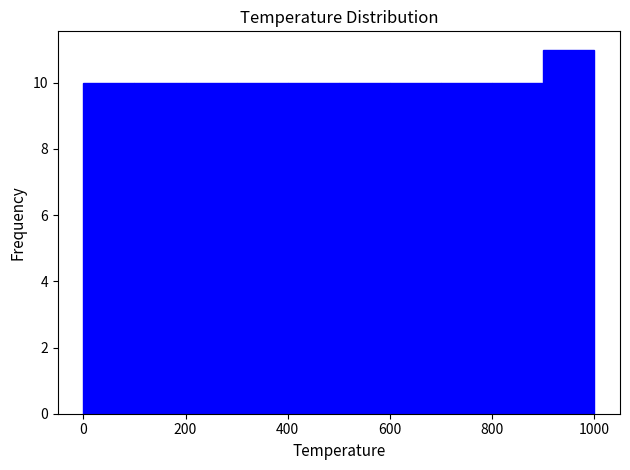

Over which range of the x-axis is the bar tallest?

900 to 1000